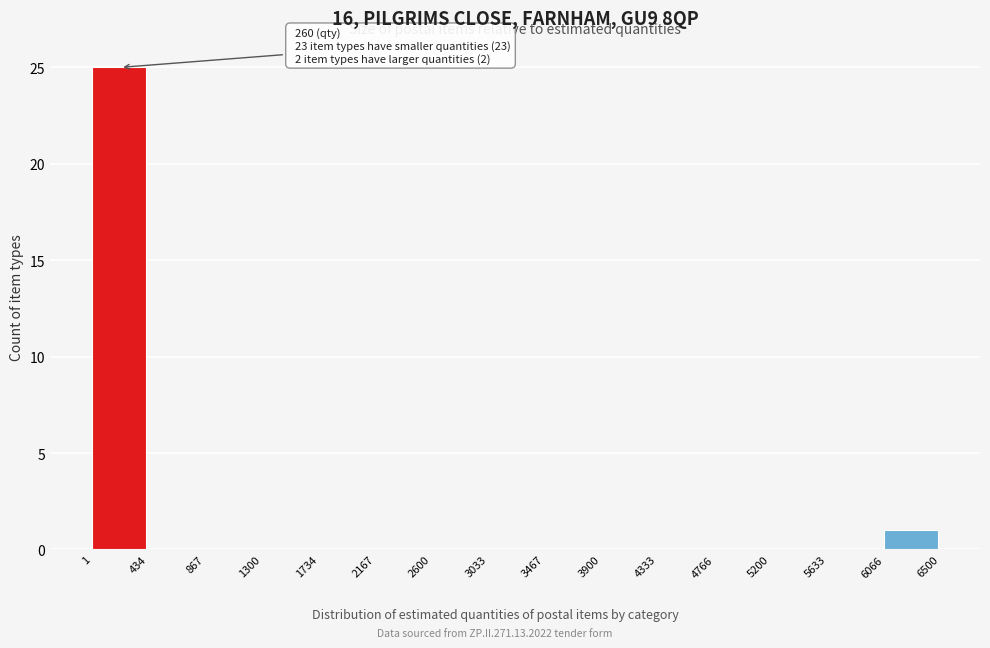

Over which range of the x-axis is the bar tallest?

1 to 434